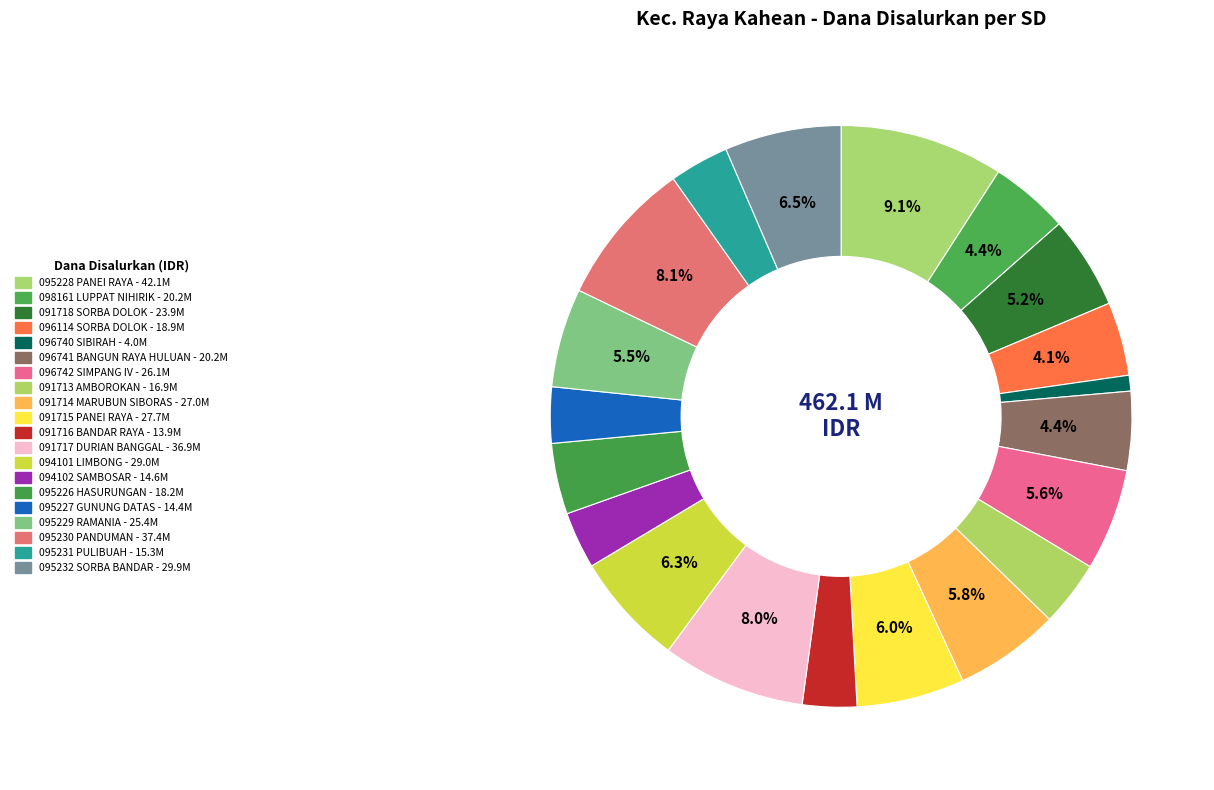

How many segments does this pie chart have?

20